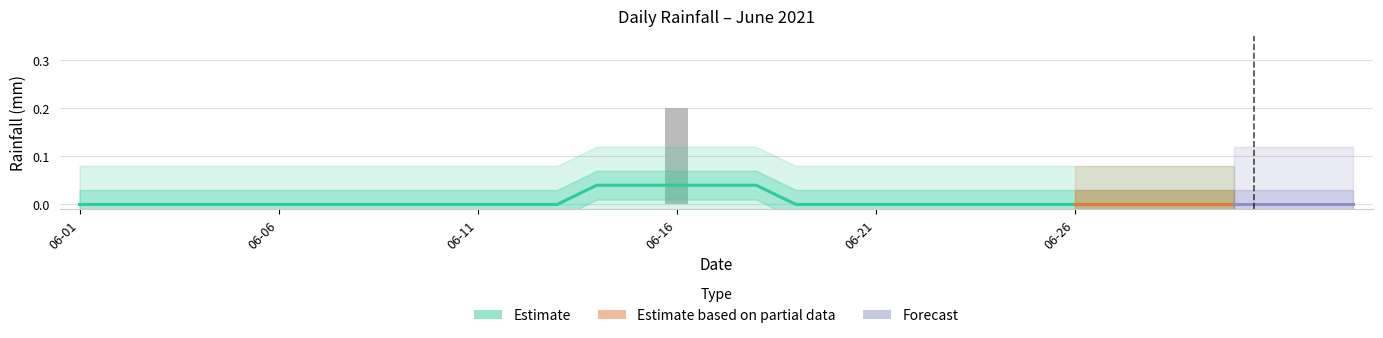

How many categories are shown in the chart?

30